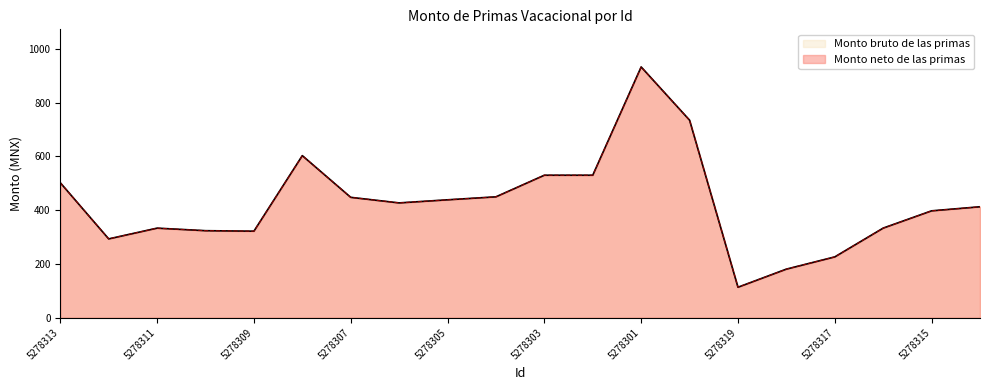

What is the value of the Monto neto de las primas point at the 9th from the left?

438.8